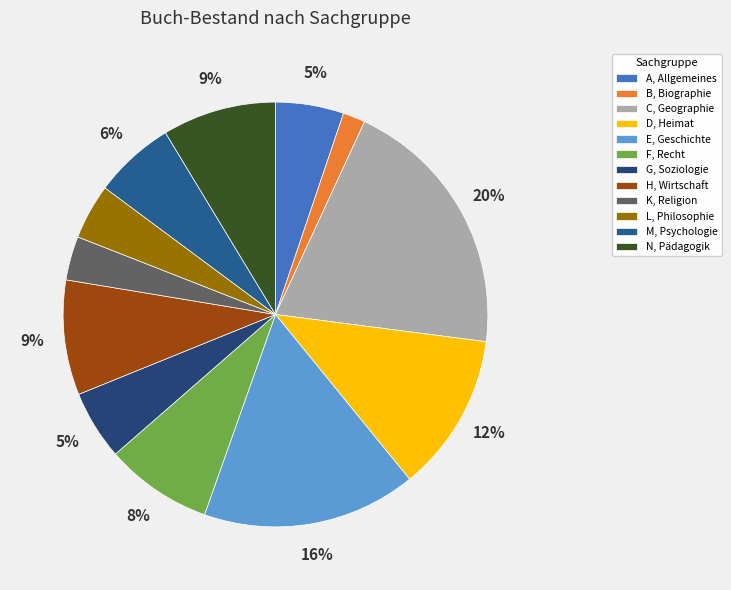

What percentage do D, Heimat and M, Psychologie together represent?

18.2%